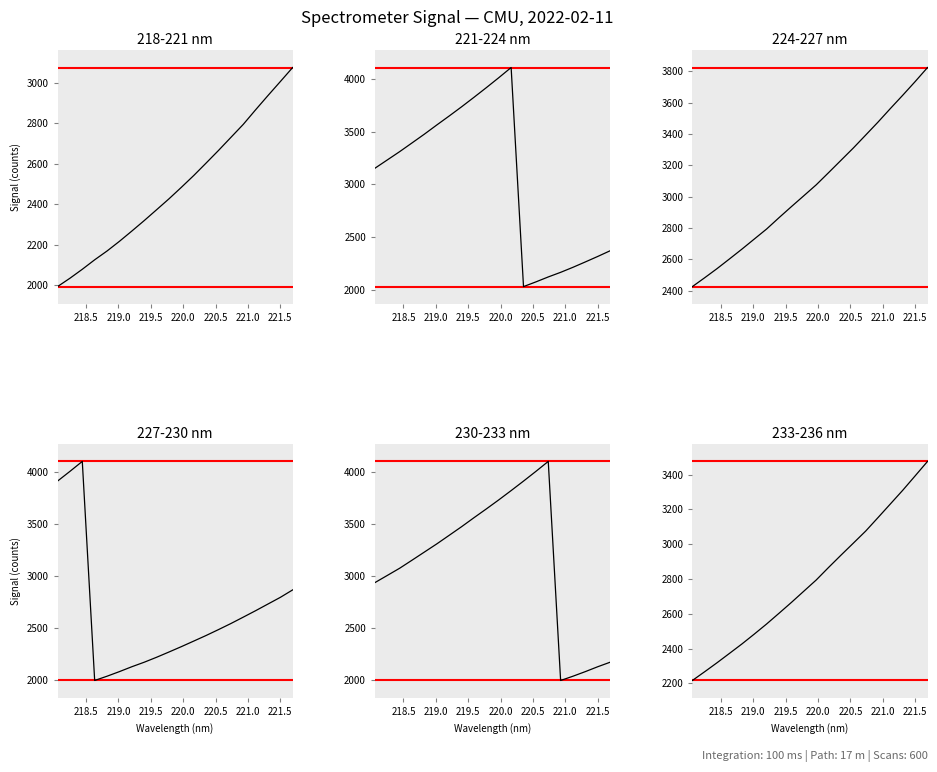

At how many categories does at least one series exceed 3076?

20